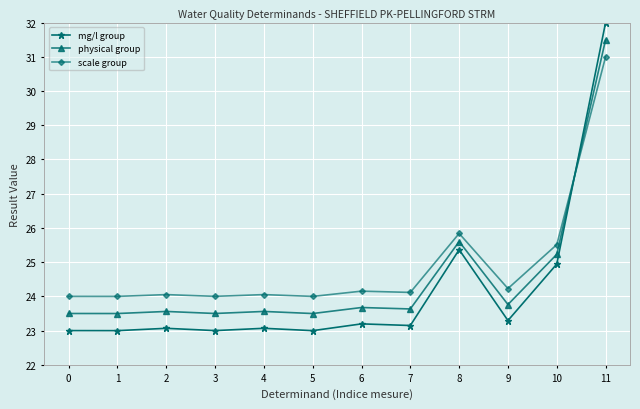

Which series has the largest range (max minus min)?

mg/l group